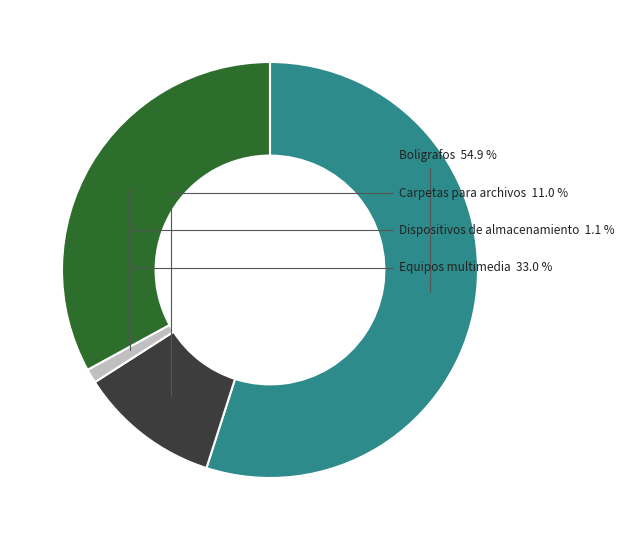

Is there any slice that represents more than half of the pie?

Yes